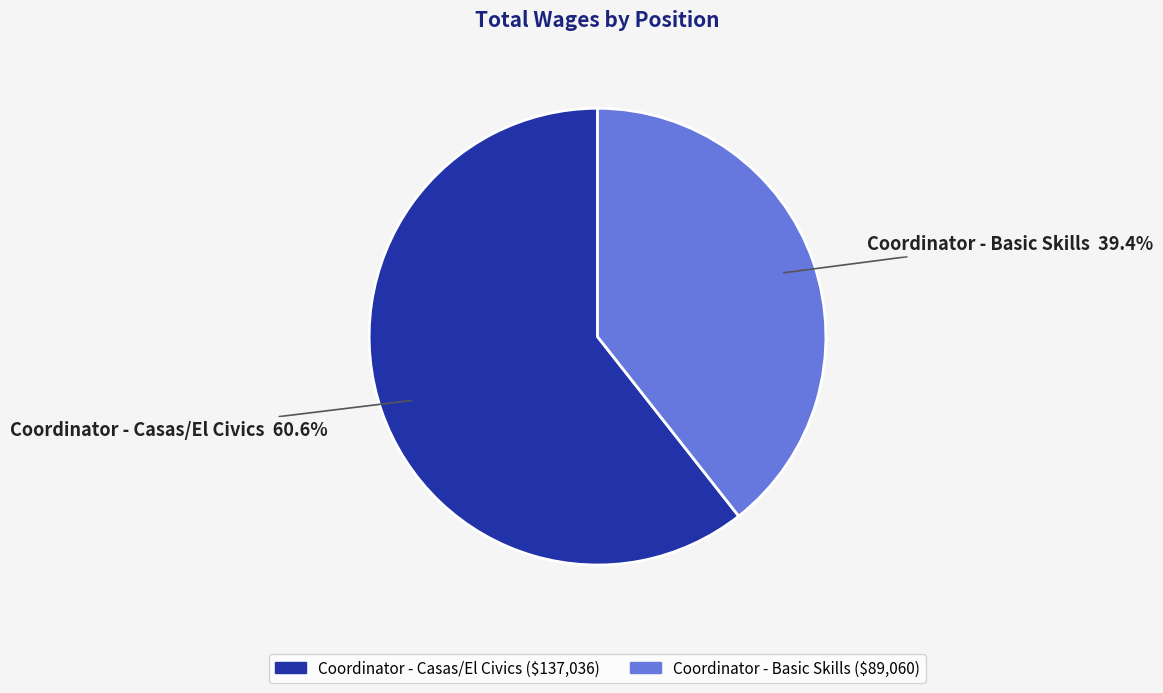

To the nearest percent, what is the combined percentage of Coordinator - Casas/El Civics and Coordinator - Basic Skills?

100%